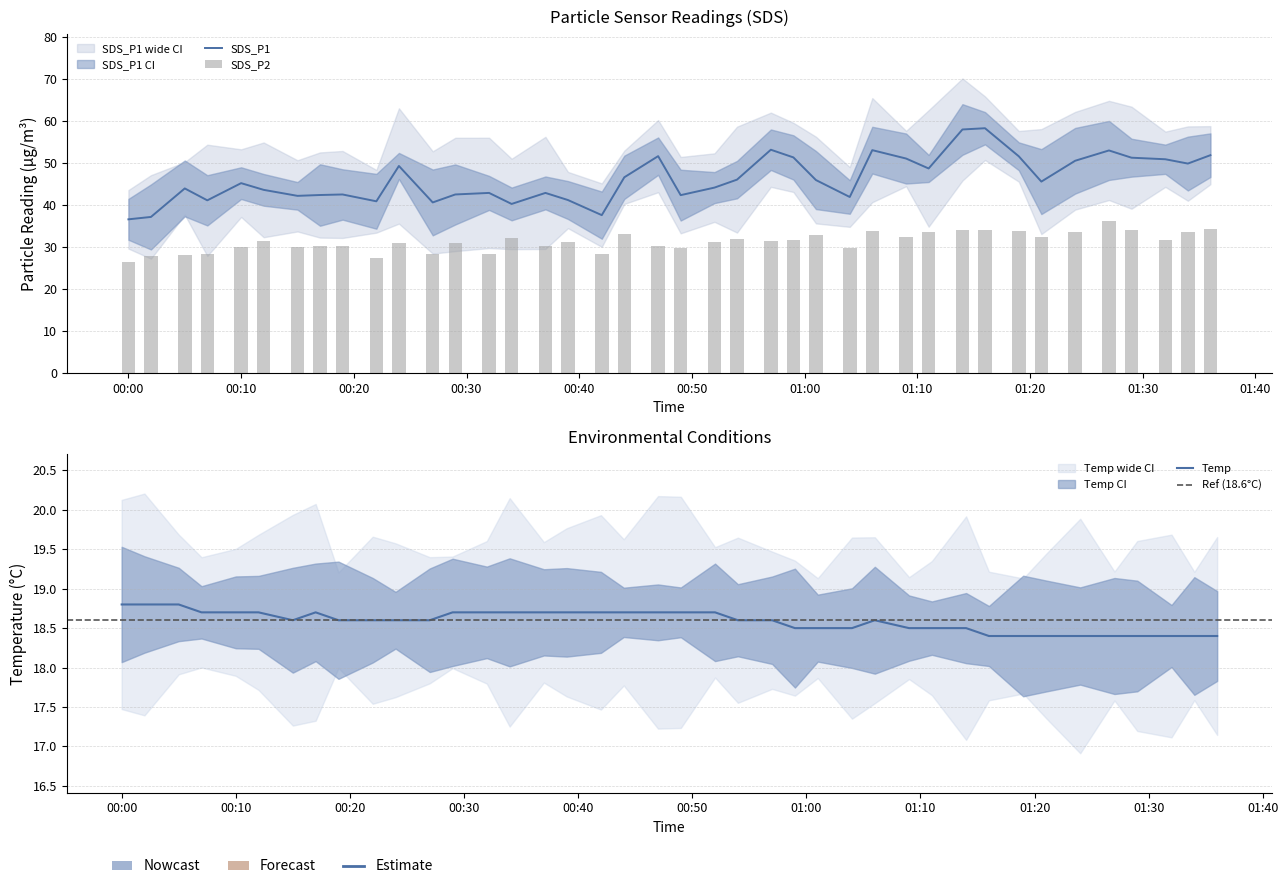

Between 2021/09/12 01:29 and 2021/09/12 01:21, which is larger?

2021/09/12 01:29